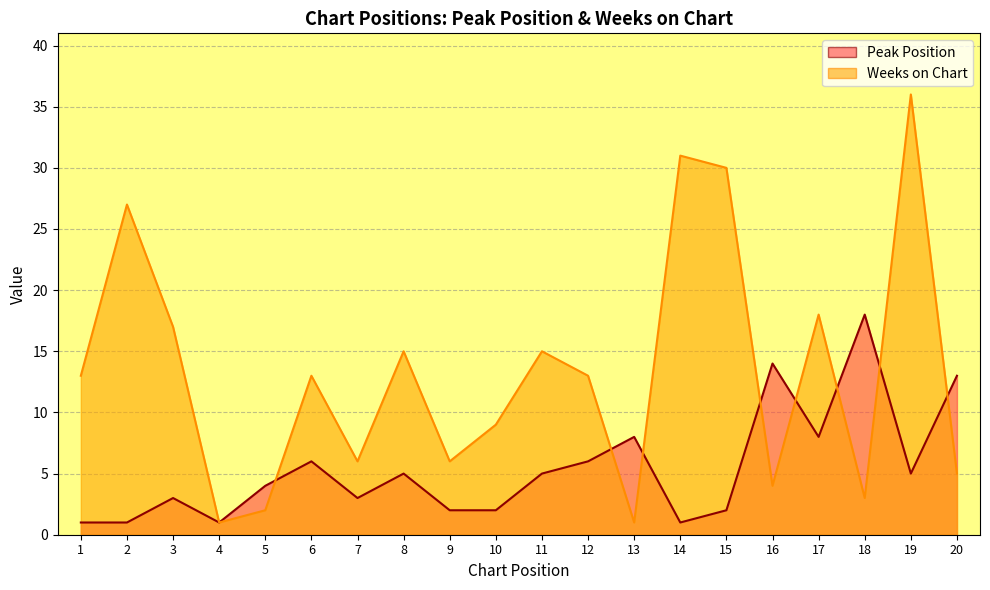

Reading right to left, extract all data points from this chart.

Peak Position: 13	5	18	8	14	2	1	8	6	5	2	2	5	3	6	4	1	3	1	1
Weeks on Chart: 5	36	3	18	4	30	31	1	13	15	9	6	15	6	13	2	1	17	27	13